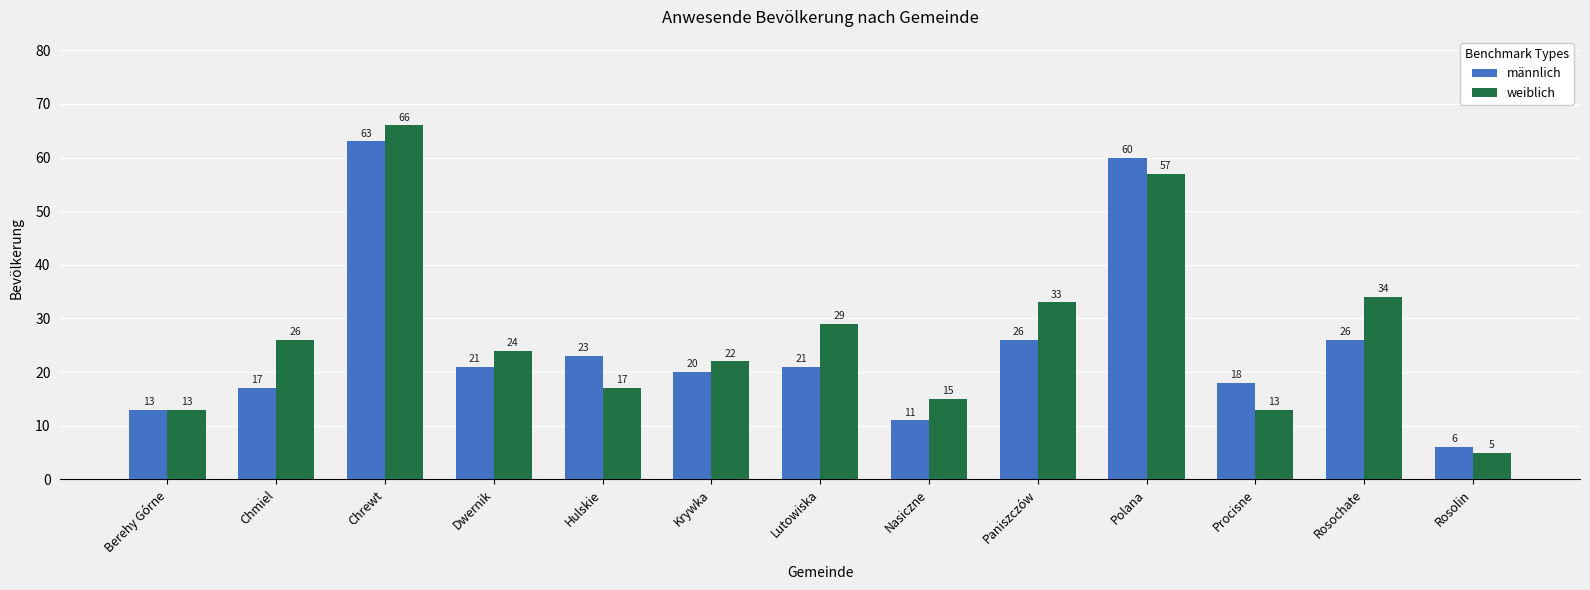

What is the spread (max minus min) of values at Nasiczne?

4